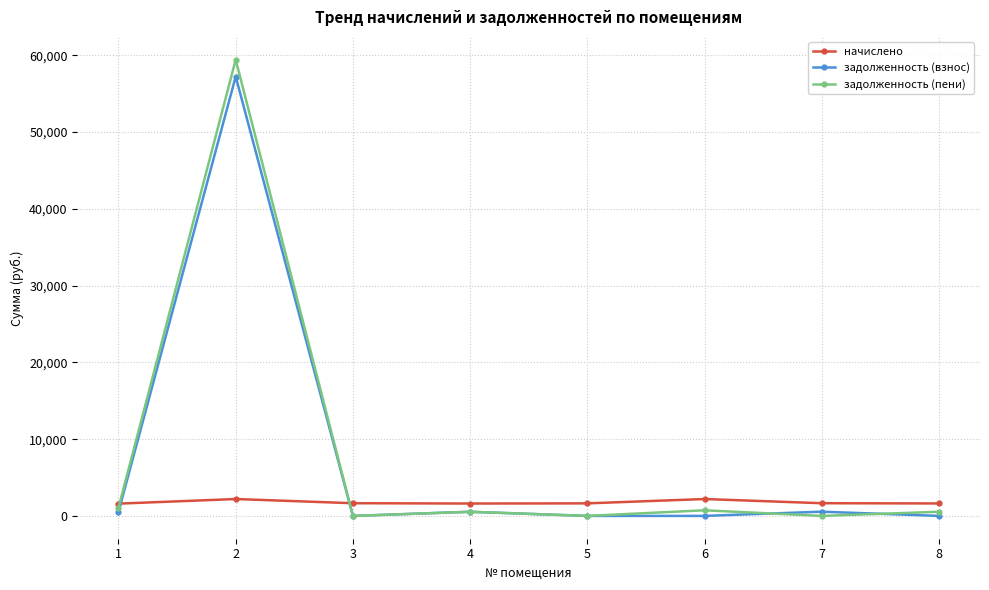

Which series has the largest range (max minus min)?

задолженность (пени)